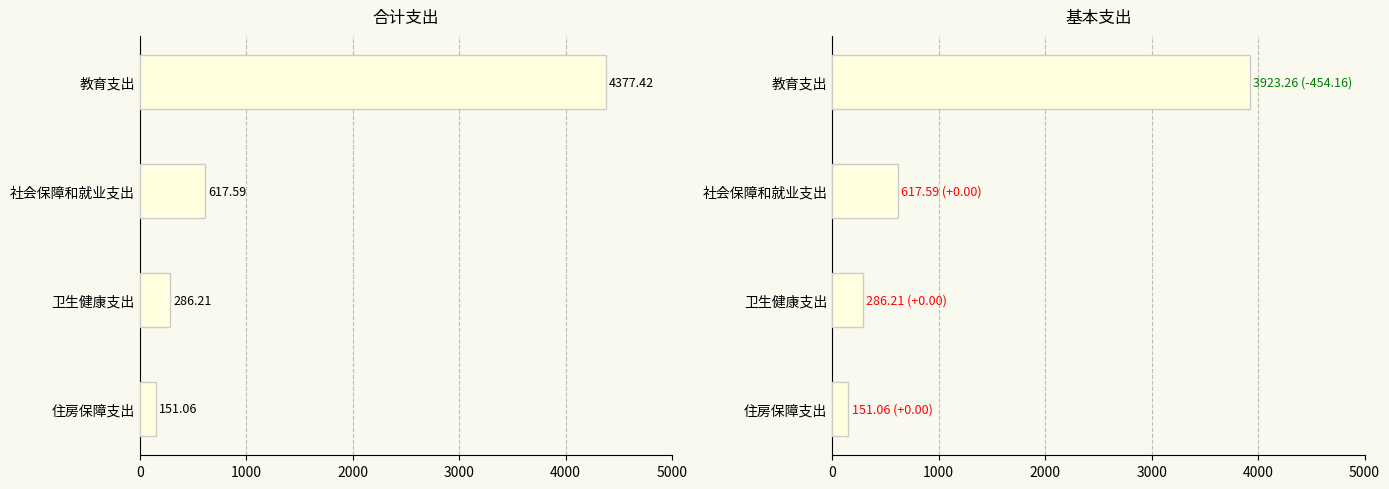

Reading right to left, extract all data points from this chart.

合计: 151.1	286.2	617.6	4377.4
基本支出: 151.1	286.2	617.6	3923.3